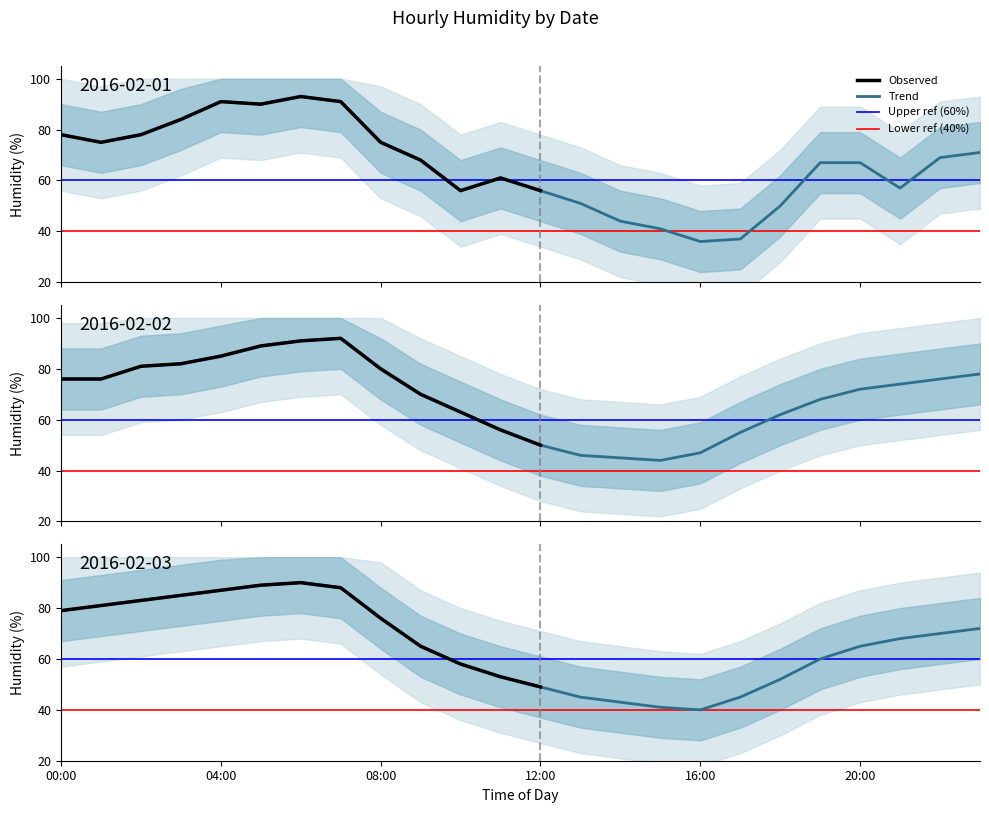

How many data points does each series have?

24